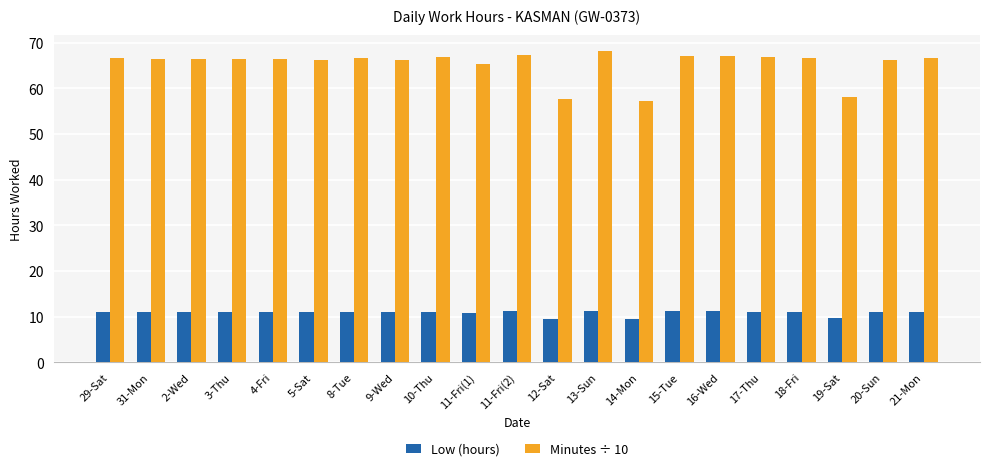

List the series in order of their overall mean, highest first.

Minutes ÷ 10, Low (hours)